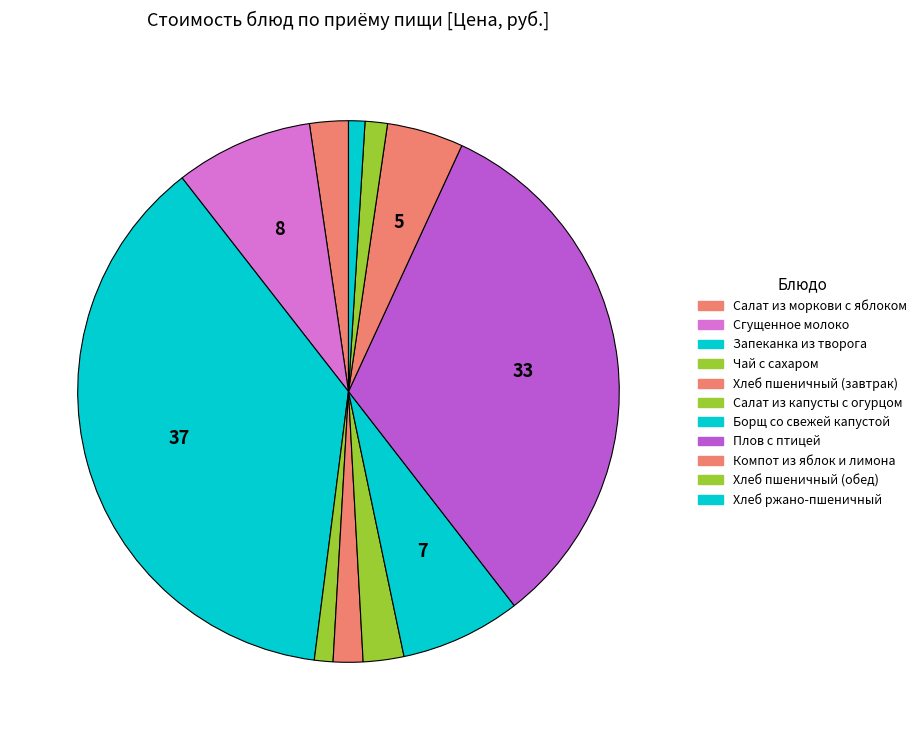

To the nearest percent, what percentage of the pie is Хлеб пшеничный (завтрак)?

2%